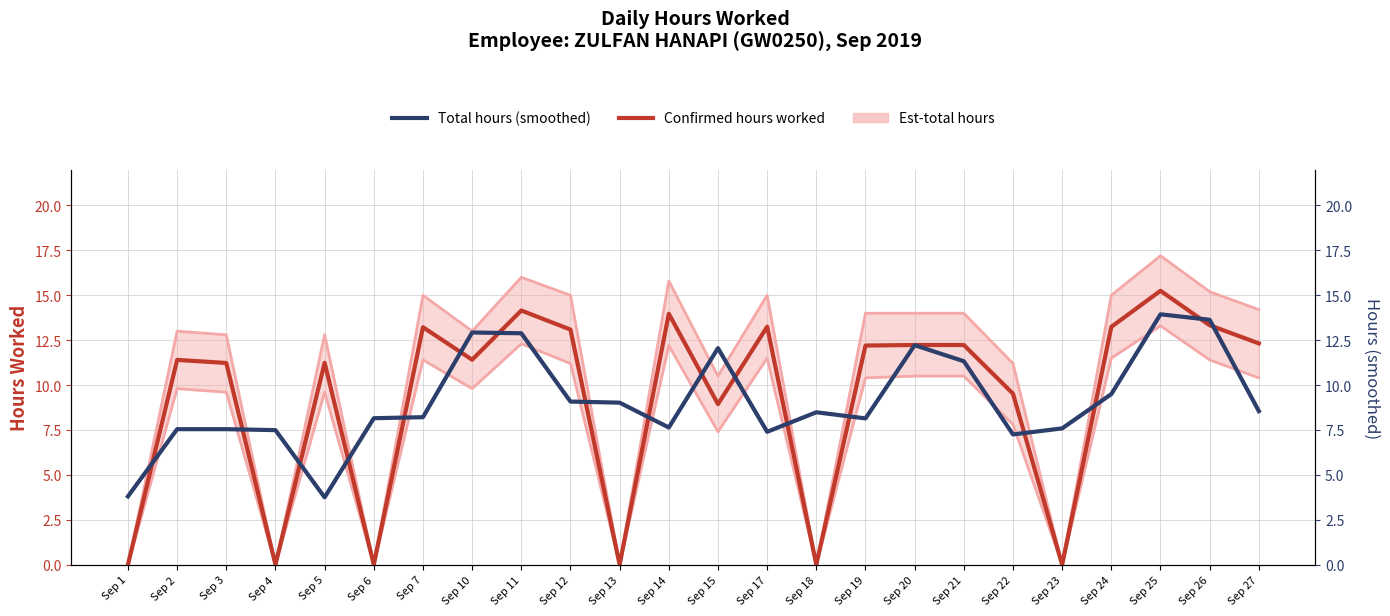

Which category has the highest value across all series?

Sep 25